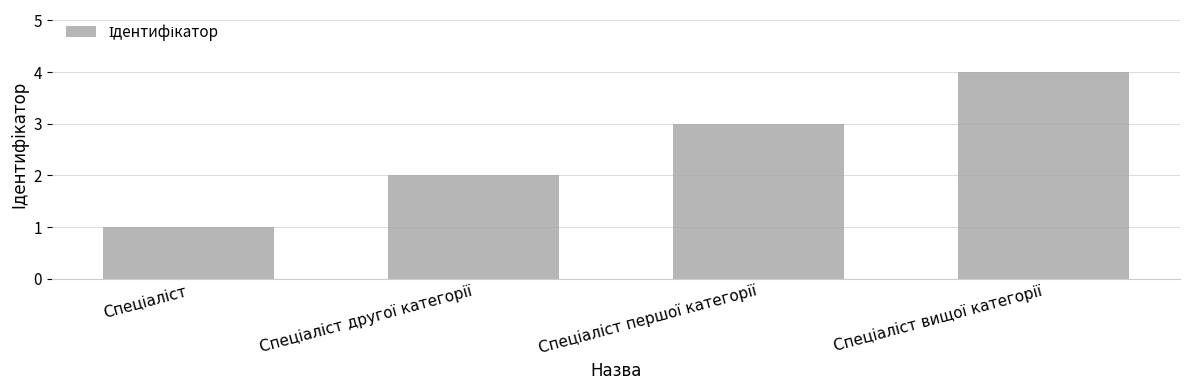

What is the difference between the maximum and minimum values?

3